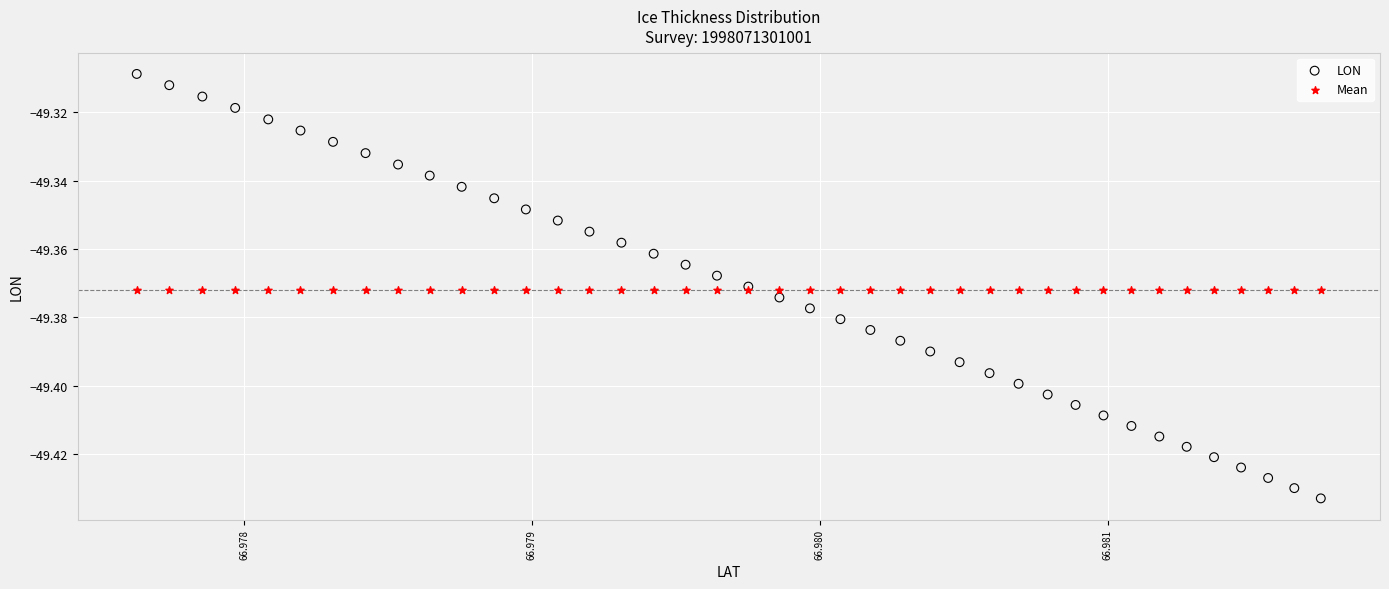

Which series reaches the maximum Y coordinate?

LON